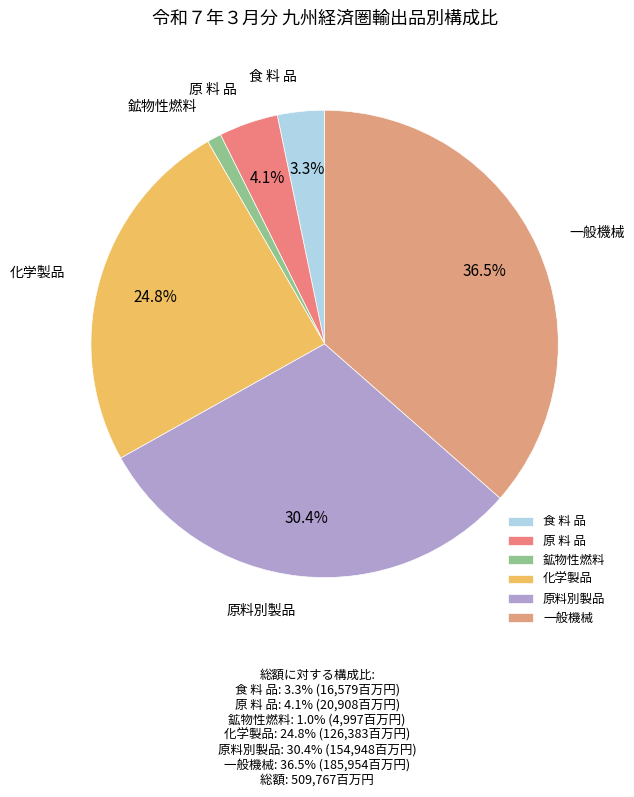

To the nearest percent, what is the average slice percentage?

17%